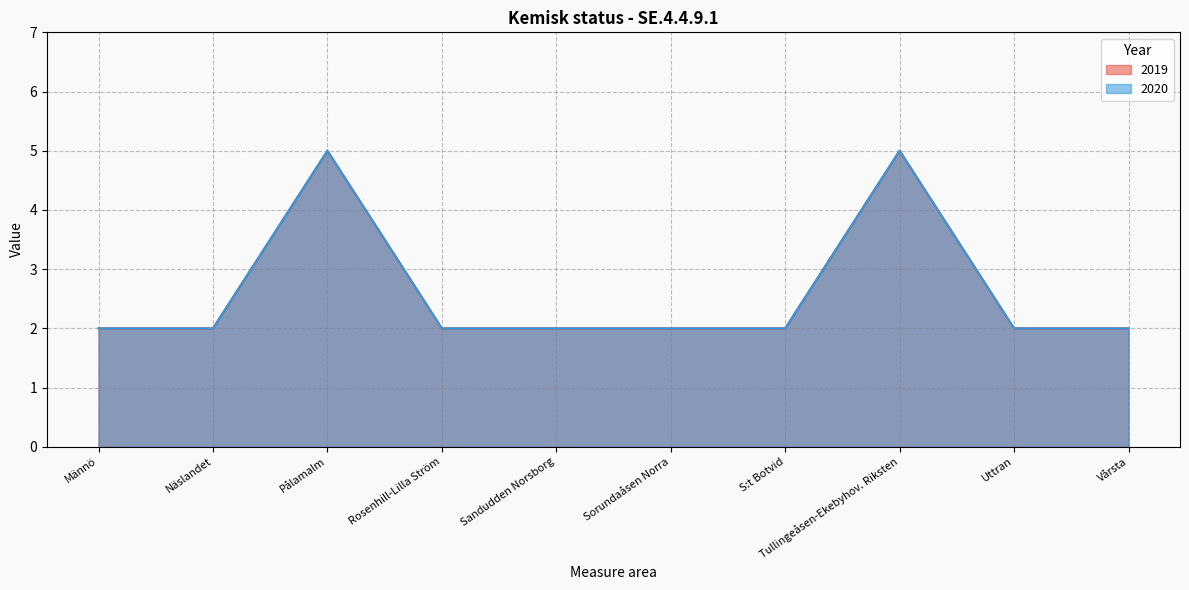

What are all the series names shown in the legend?

2019, 2020